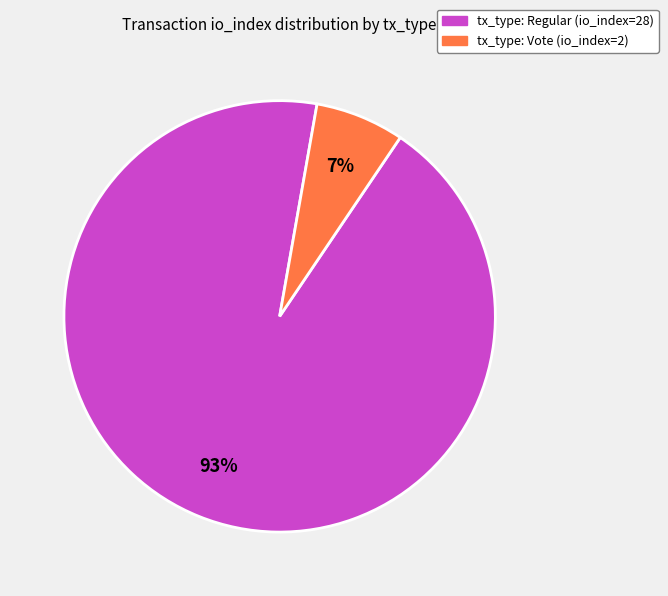

To the nearest percent, what percentage of the pie is tx_type: Regular (io_index=28)?

93%